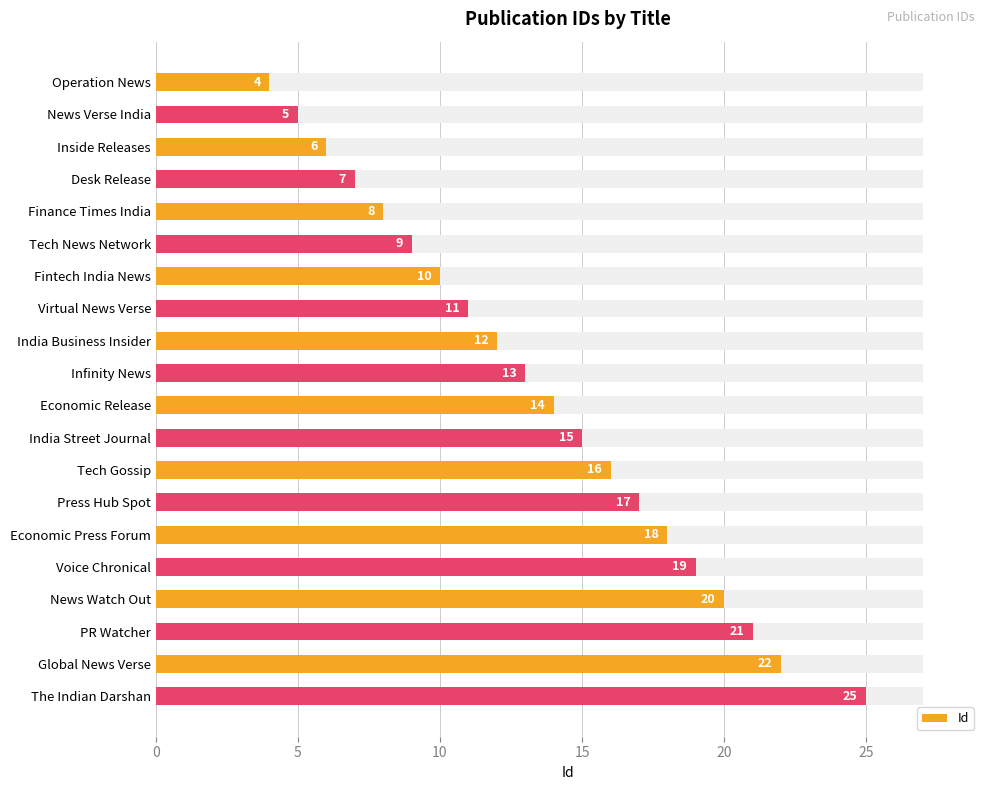

The value at Global News Verse is 11. True or false?

False